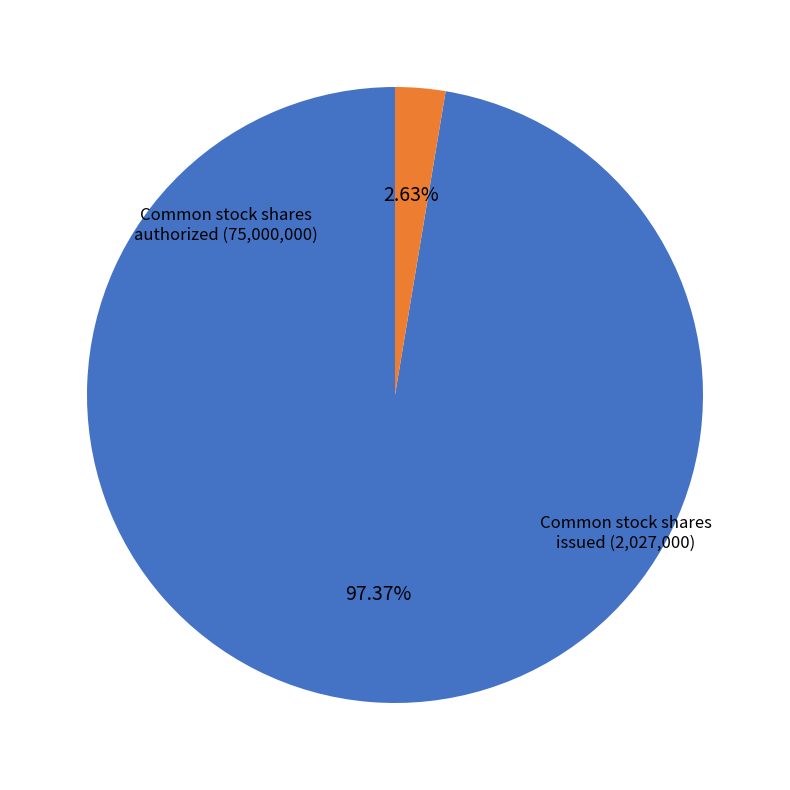

Which slice is the largest?

Common stock shares authorized